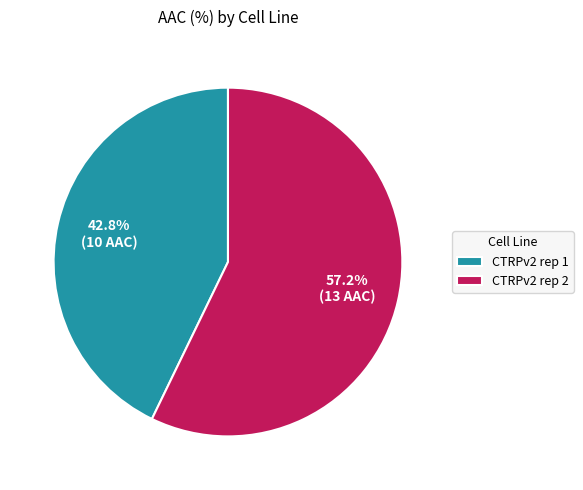

Rank the categories by value from lowest to highest.

CTRPv2 rep 1, CTRPv2 rep 2